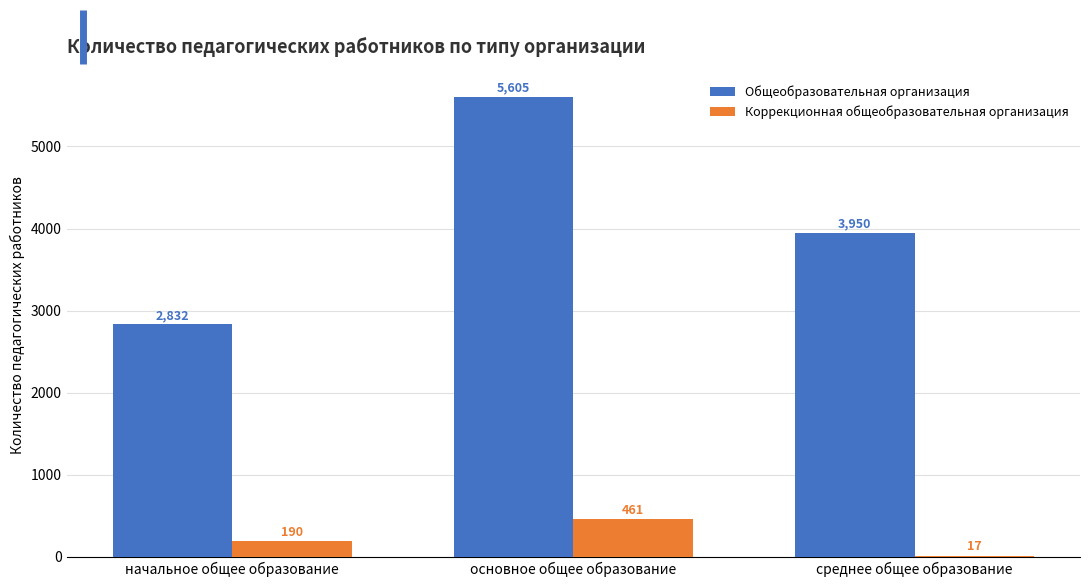

How many series are shown in this chart?

2